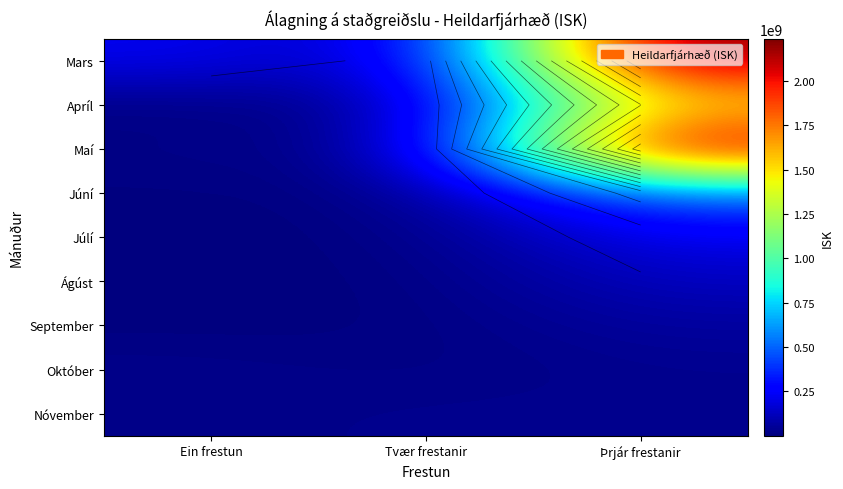

Which series has the largest range (max minus min)?

Maí